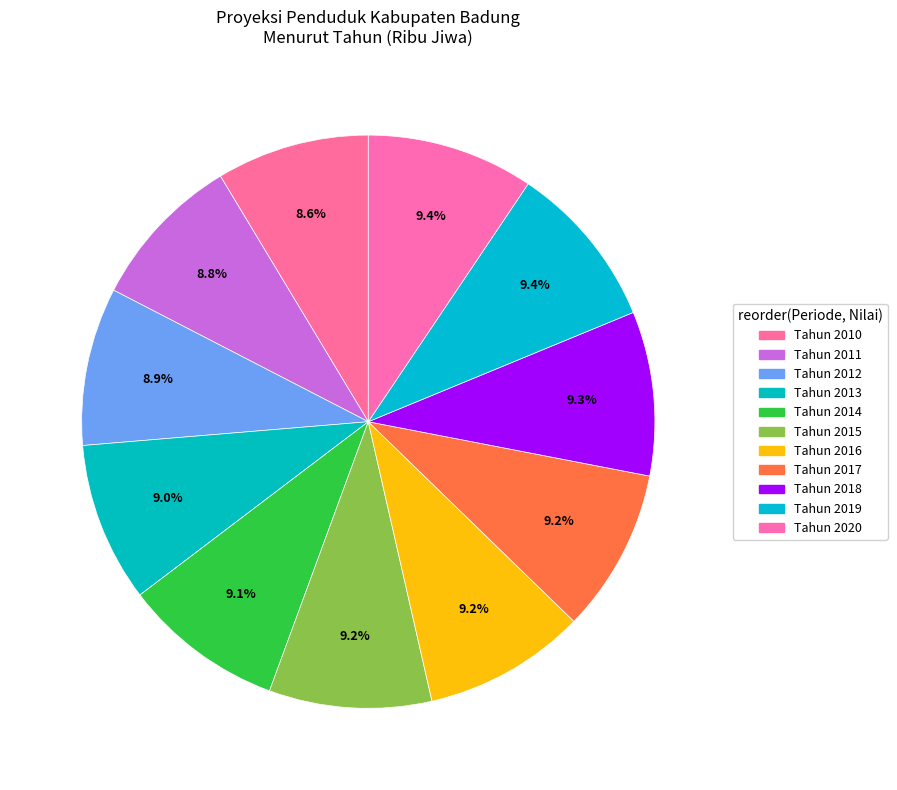

Is there a majority slice in this chart?

No